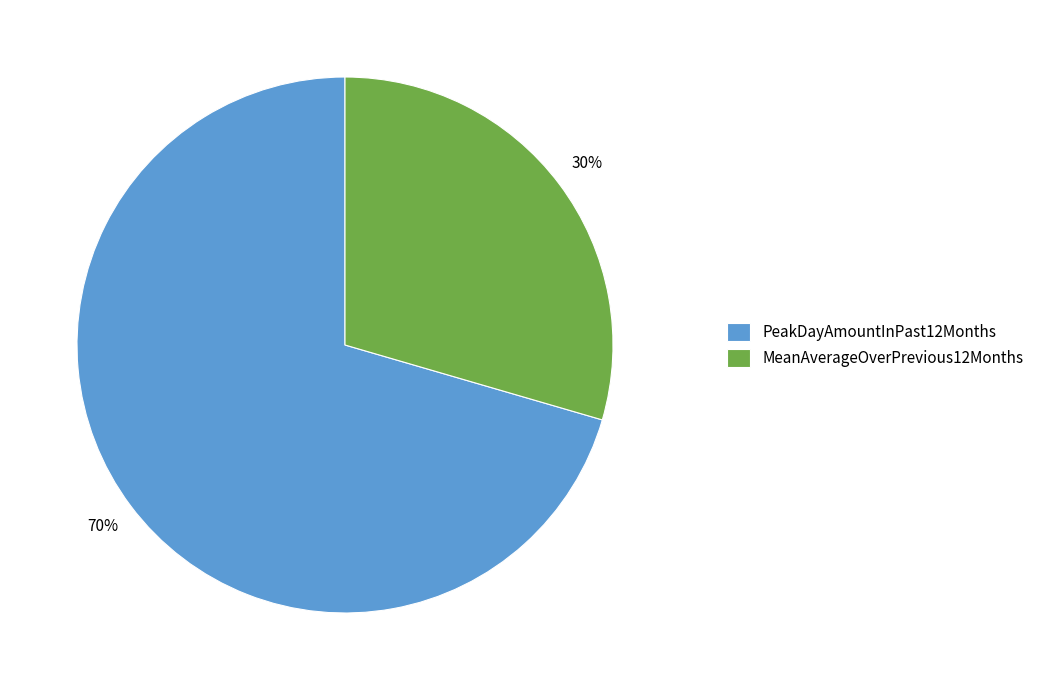

To the nearest percent, what percentage of the pie is MeanAverageOverPrevious12Months?

30%